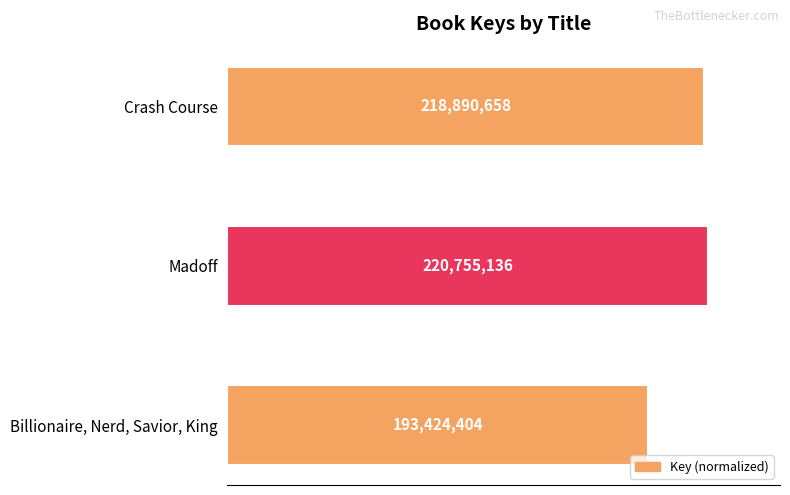

Are the bars horizontal?

Yes